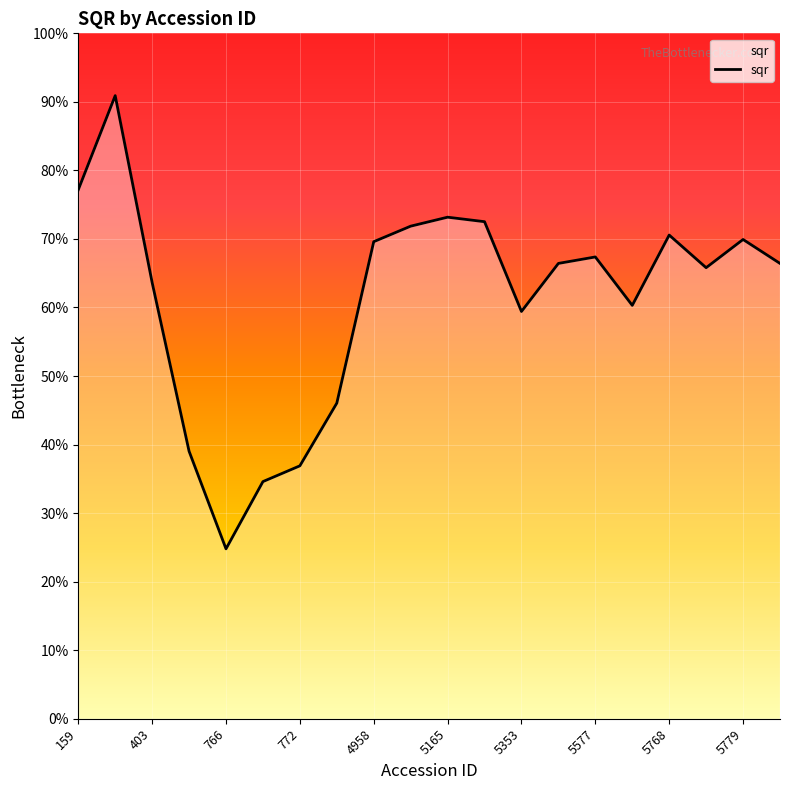

What is the minimum value shown in the chart?

24.8